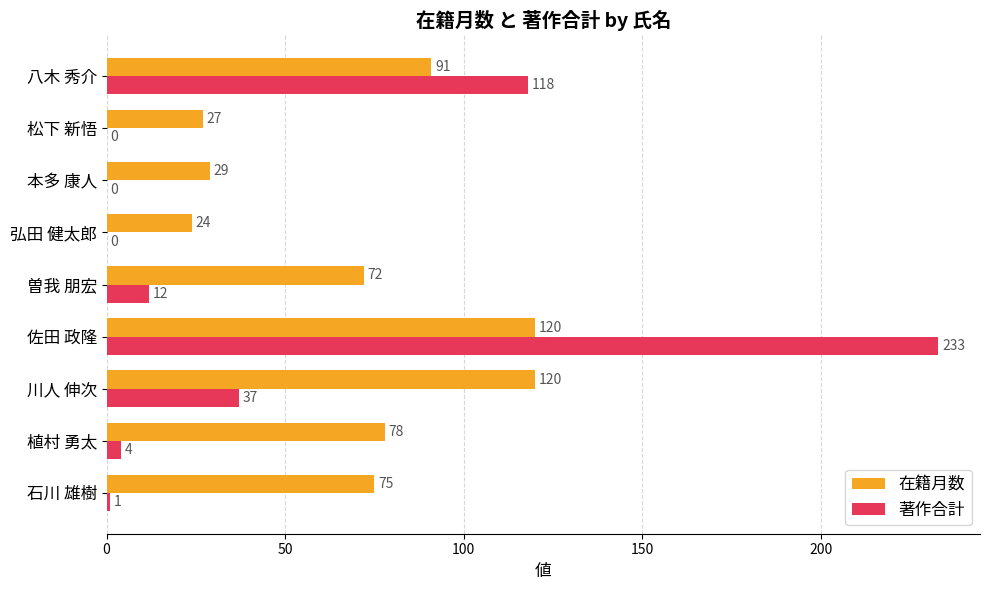

What is the sum of all 著作合計 values?

405